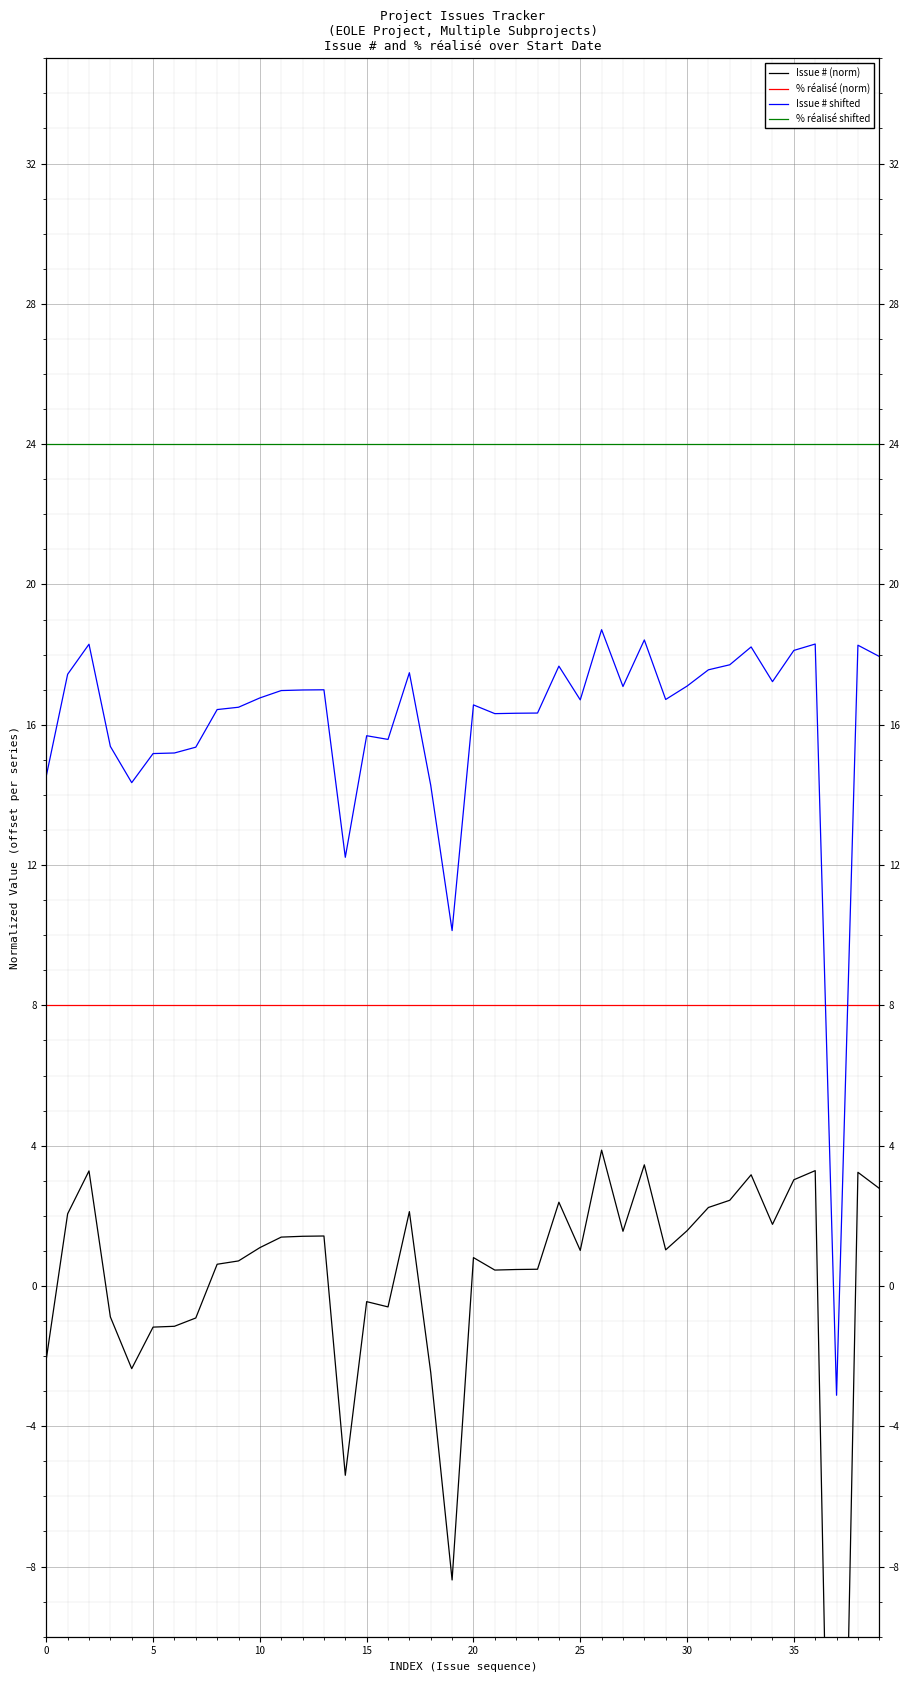

How many distinct data groups are displayed?

4